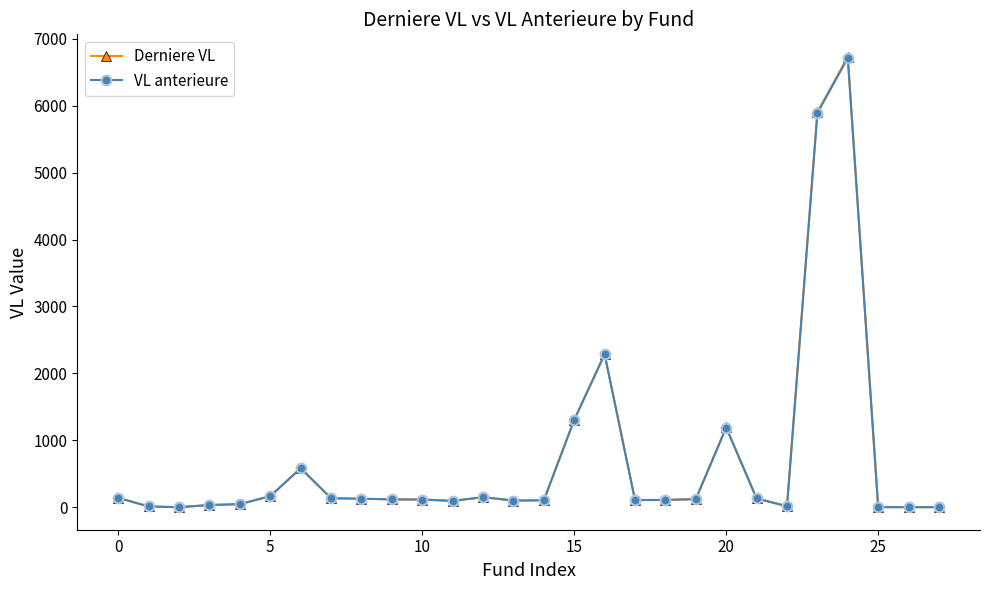

Which series has the largest range (max minus min)?

Derniere VL